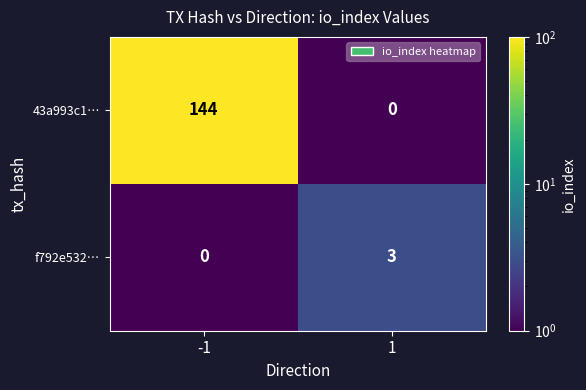

What is the approximate value of 43a993c1… at -1, to the nearest 10?

140